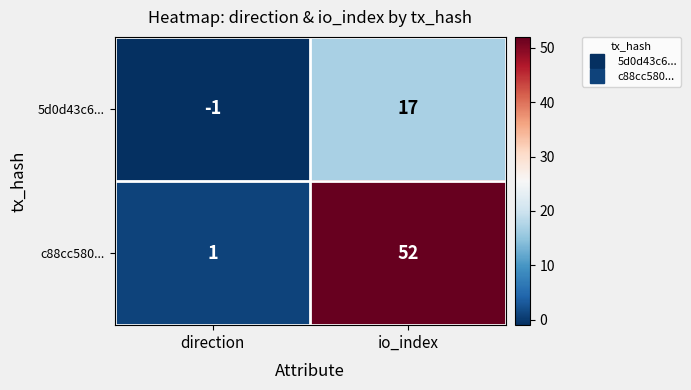

Which category has the lowest value across all series?

direction